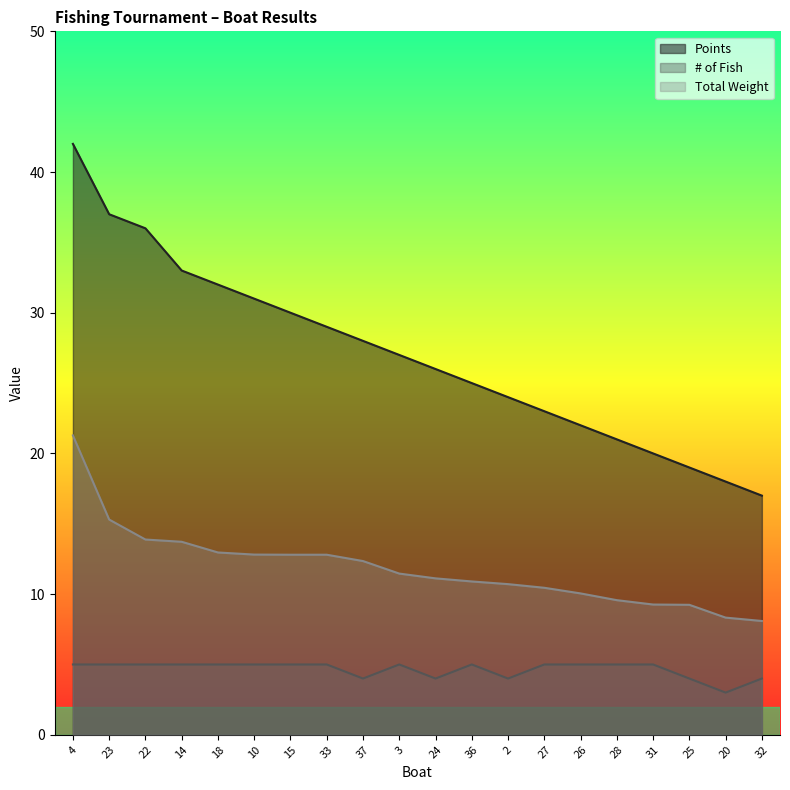

True or false: Total Weight and # of Fish intersect in this chart.

False